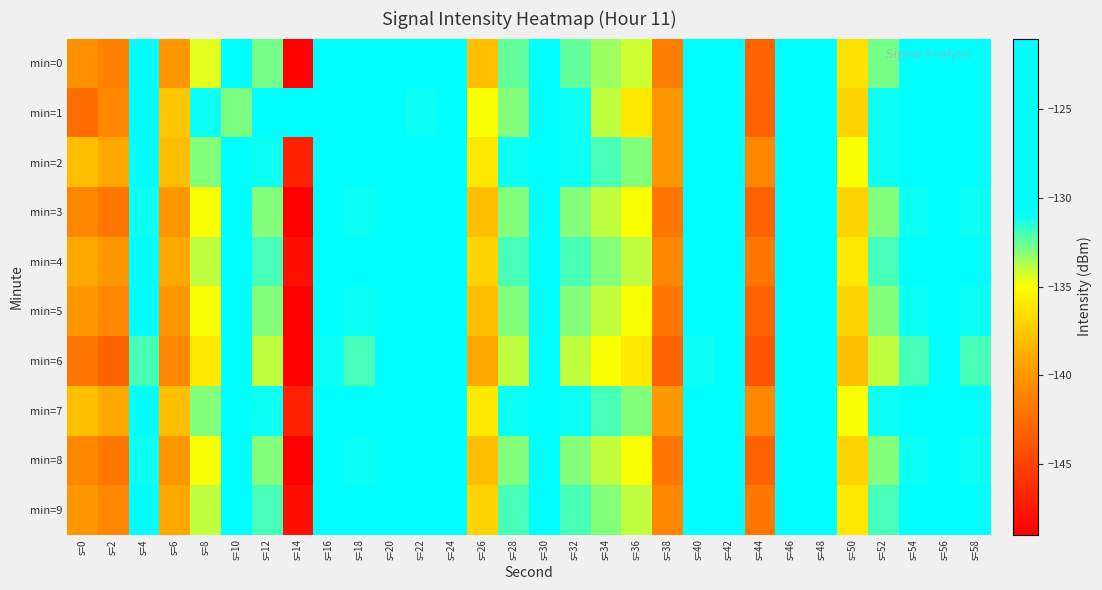

Reading right to left, what are all the values shown in this chart?

min=0: s=58=-130.8	s=56=-125.5	s=54=-130.3	s=52=-132.8	s=50=-136.4	s=48=-123.5	s=46=-125.1	s=44=-142.9	s=42=-127.5	s=40=-129.8	s=38=-141.5	s=36=-134.2	s=34=-133.4	s=32=-132.4	s=30=-126.1	s=28=-132.5	s=26=-137.9	s=24=-128.8	s=22=-127.5	s=20=-127.4	s=18=-130.0	s=16=-129.7	s=14=-148.8	s=12=-132.7	s=10=-123.0	s=8=-134.5	s=6=-140.0	s=4=-130.3	s=2=-141.3	s=0=-140.4
min=1: s=58=-129.0	s=56=-124.0	s=54=-129.0	s=52=-131.0	s=50=-137.0	s=48=-122.0	s=46=-124.0	s=44=-143.0	s=42=-126.0	s=40=-128.0	s=38=-140.0	s=36=-136.0	s=34=-134.0	s=32=-131.0	s=30=-127.0	s=28=-133.0	s=26=-135.0	s=24=-129.0	s=22=-131.0	s=20=-130.0	s=18=-128.2	s=16=-124.9	s=14=-128.5	s=12=-123.2	s=10=-132.9	s=8=-131.0	s=6=-137.6	s=4=-128.0	s=2=-140.9	s=0=-142.5
min=2: s=58=-129.0	s=56=-124.0	s=54=-129.0	s=52=-131.0	s=50=-135.0	s=48=-122.0	s=46=-124.0	s=44=-141.0	s=42=-126.0	s=40=-128.0	s=38=-140.0	s=36=-133.0	s=34=-132.0	s=32=-131.0	s=30=-125.0	s=28=-131.0	s=26=-136.0	s=24=-127.0	s=22=-126.0	s=20=-126.0	s=18=-129.0	s=16=-128.0	s=14=-147.0	s=12=-131.0	s=10=-121.0	s=8=-133.0	s=6=-138.0	s=4=-128.0	s=2=-139.0	s=0=-138.0
min=3: s=58=-131.0	s=56=-126.0	s=54=-131.0	s=52=-133.0	s=50=-137.0	s=48=-124.0	s=46=-126.0	s=44=-143.0	s=42=-128.0	s=40=-130.0	s=38=-142.0	s=36=-135.0	s=34=-134.0	s=32=-133.0	s=30=-127.0	s=28=-133.0	s=26=-138.0	s=24=-129.0	s=22=-128.0	s=20=-128.0	s=18=-131.0	s=16=-130.0	s=14=-149.0	s=12=-133.0	s=10=-123.0	s=8=-135.0	s=6=-140.0	s=4=-131.0	s=2=-142.0	s=0=-141.0
min=4: s=58=-130.0	s=56=-125.0	s=54=-130.0	s=52=-132.0	s=50=-136.0	s=48=-123.0	s=46=-125.0	s=44=-142.0	s=42=-127.0	s=40=-129.0	s=38=-141.0	s=36=-134.0	s=34=-133.0	s=32=-132.0	s=30=-126.0	s=28=-132.0	s=26=-137.0	s=24=-128.0	s=22=-127.0	s=20=-127.0	s=18=-130.0	s=16=-129.0	s=14=-148.0	s=12=-132.0	s=10=-122.0	s=8=-134.0	s=6=-139.0	s=4=-129.0	s=2=-140.0	s=0=-139.0
min=5: s=58=-131.0	s=56=-126.0	s=54=-131.0	s=52=-133.0	s=50=-137.0	s=48=-124.0	s=46=-126.0	s=44=-143.0	s=42=-128.0	s=40=-130.0	s=38=-142.0	s=36=-135.0	s=34=-134.0	s=32=-133.0	s=30=-127.0	s=28=-133.0	s=26=-138.0	s=24=-129.0	s=22=-128.0	s=20=-128.0	s=18=-131.0	s=16=-130.0	s=14=-149.0	s=12=-133.0	s=10=-123.0	s=8=-135.0	s=6=-140.0	s=4=-130.0	s=2=-141.0	s=0=-140.0
min=6: s=58=-132.0	s=56=-127.0	s=54=-132.0	s=52=-134.0	s=50=-138.0	s=48=-125.0	s=46=-127.0	s=44=-144.0	s=42=-129.0	s=40=-131.0	s=38=-143.0	s=36=-136.0	s=34=-135.0	s=32=-134.0	s=30=-128.0	s=28=-134.0	s=26=-139.0	s=24=-130.0	s=22=-129.0	s=20=-129.0	s=18=-132.0	s=16=-131.0	s=14=-149.0	s=12=-134.0	s=10=-124.0	s=8=-136.0	s=6=-141.0	s=4=-132.0	s=2=-143.0	s=0=-142.0
min=7: s=58=-129.0	s=56=-124.0	s=54=-129.0	s=52=-131.0	s=50=-135.0	s=48=-122.0	s=46=-124.0	s=44=-141.0	s=42=-126.0	s=40=-128.0	s=38=-140.0	s=36=-133.0	s=34=-132.0	s=32=-131.0	s=30=-125.0	s=28=-131.0	s=26=-136.0	s=24=-127.0	s=22=-126.0	s=20=-126.0	s=18=-129.0	s=16=-128.0	s=14=-147.0	s=12=-131.0	s=10=-121.0	s=8=-133.0	s=6=-138.0	s=4=-128.0	s=2=-139.0	s=0=-138.0
min=8: s=58=-131.0	s=56=-126.0	s=54=-131.0	s=52=-133.0	s=50=-137.0	s=48=-124.0	s=46=-126.0	s=44=-143.0	s=42=-128.0	s=40=-130.0	s=38=-142.0	s=36=-135.0	s=34=-134.0	s=32=-133.0	s=30=-127.0	s=28=-133.0	s=26=-138.0	s=24=-129.0	s=22=-128.0	s=20=-128.0	s=18=-131.0	s=16=-130.0	s=14=-149.0	s=12=-133.0	s=10=-123.0	s=8=-135.0	s=6=-140.0	s=4=-131.0	s=2=-142.0	s=0=-141.0
min=9: s=58=-130.0	s=56=-125.0	s=54=-130.0	s=52=-132.0	s=50=-136.0	s=48=-123.0	s=46=-125.0	s=44=-142.0	s=42=-127.0	s=40=-129.0	s=38=-141.0	s=36=-134.0	s=34=-133.0	s=32=-132.0	s=30=-126.0	s=28=-132.0	s=26=-137.0	s=24=-128.0	s=22=-127.0	s=20=-127.0	s=18=-130.0	s=16=-129.0	s=14=-148.0	s=12=-132.0	s=10=-122.0	s=8=-134.0	s=6=-139.0	s=4=-130.0	s=2=-141.0	s=0=-140.0